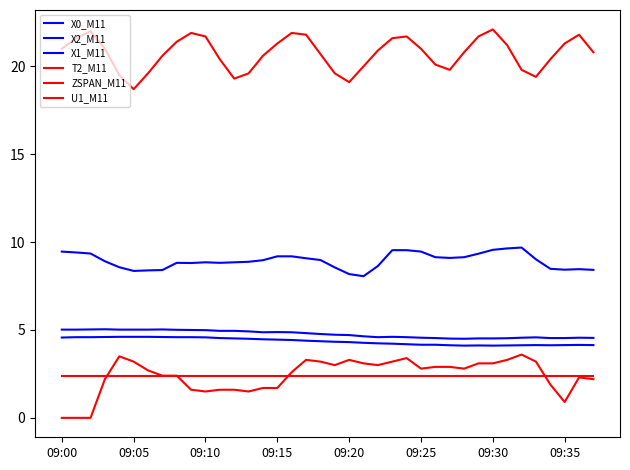

How many interior local valleys does the ZSPAN_M11 series have?

7